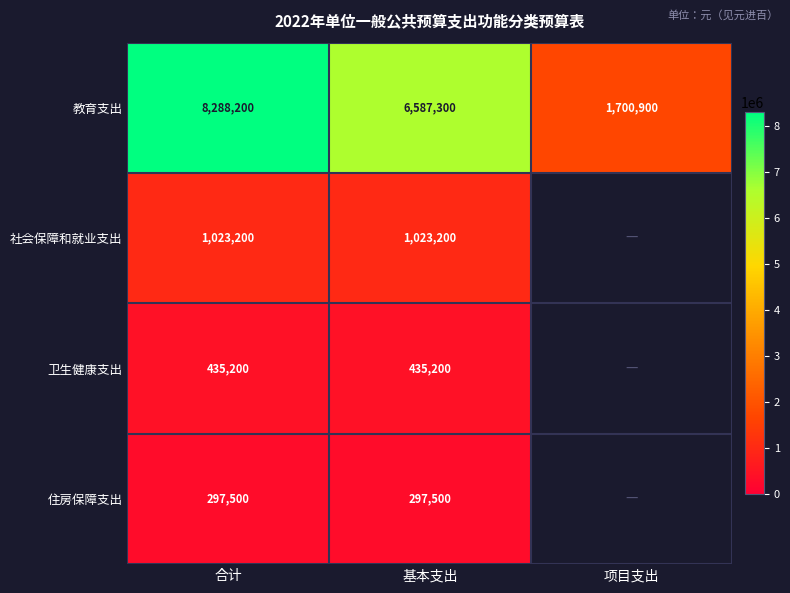

The 卫生健康支出 series shows 435200 at 合计. True or false?

True